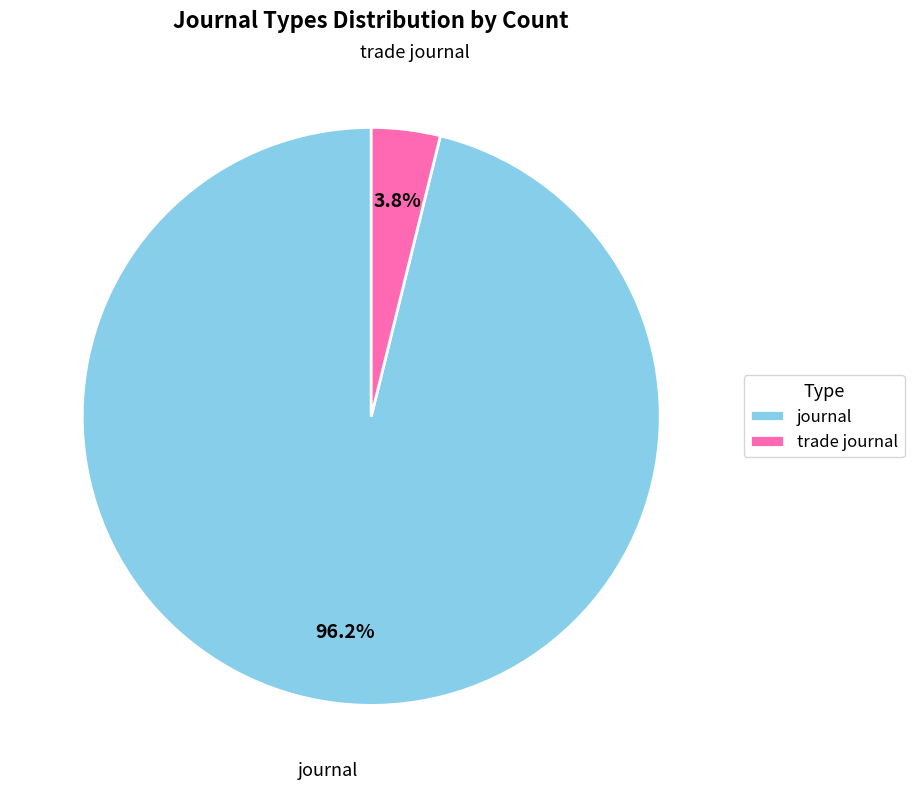

Rank the categories by value from lowest to highest.

trade journal, journal